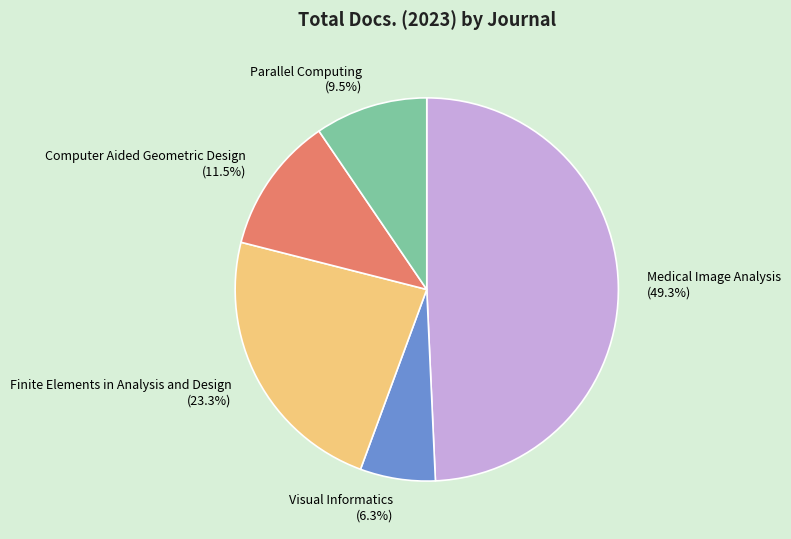

Rank the categories by value from lowest to highest.

Visual Informatics, Parallel Computing, Computer Aided Geometric Design, Finite Elements in Analysis and Design, Medical Image Analysis